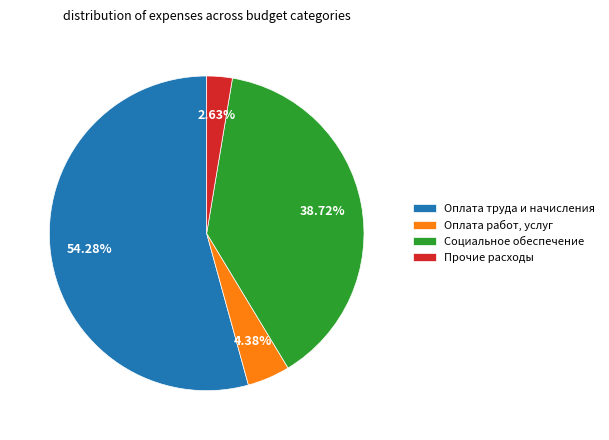

Which slice is the smallest?

Прочие расходы